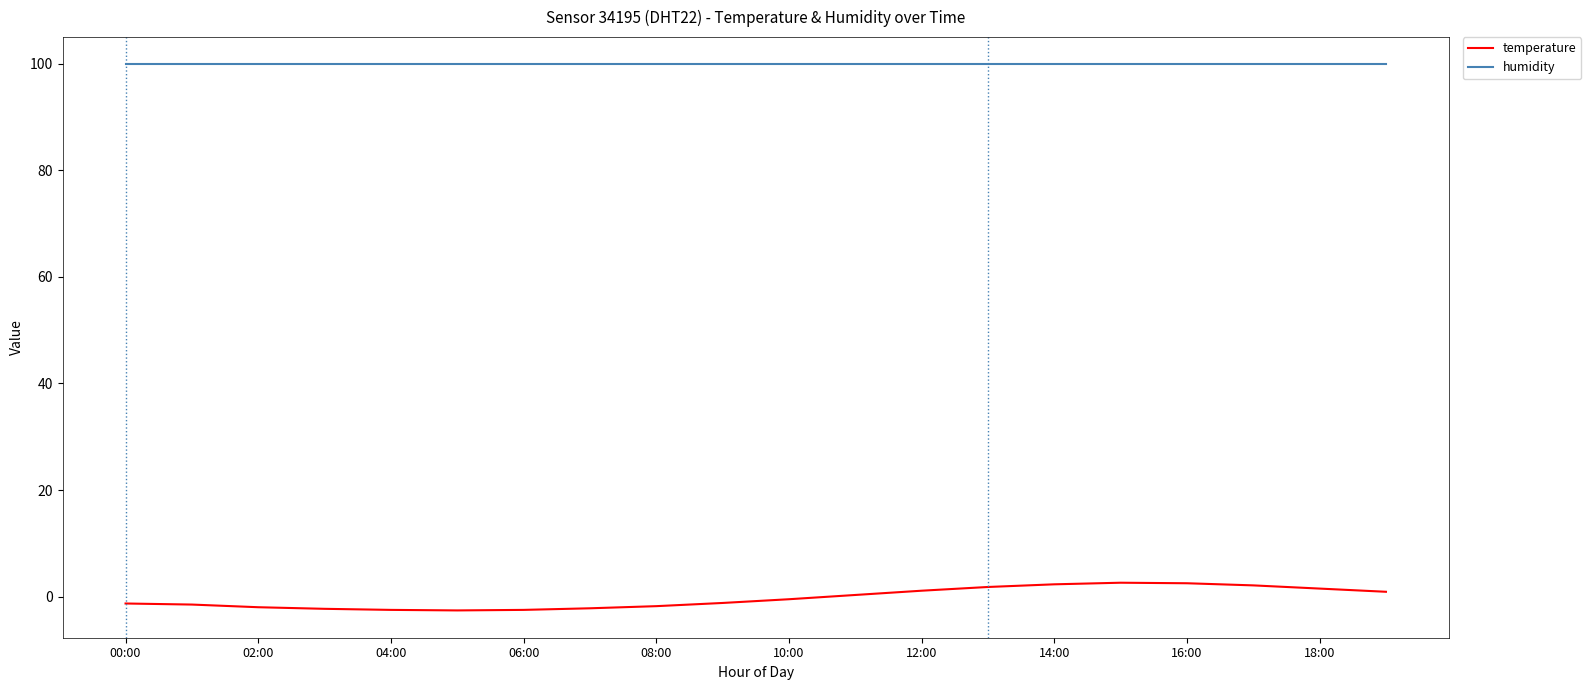

Which series has the largest total across all categories?

humidity